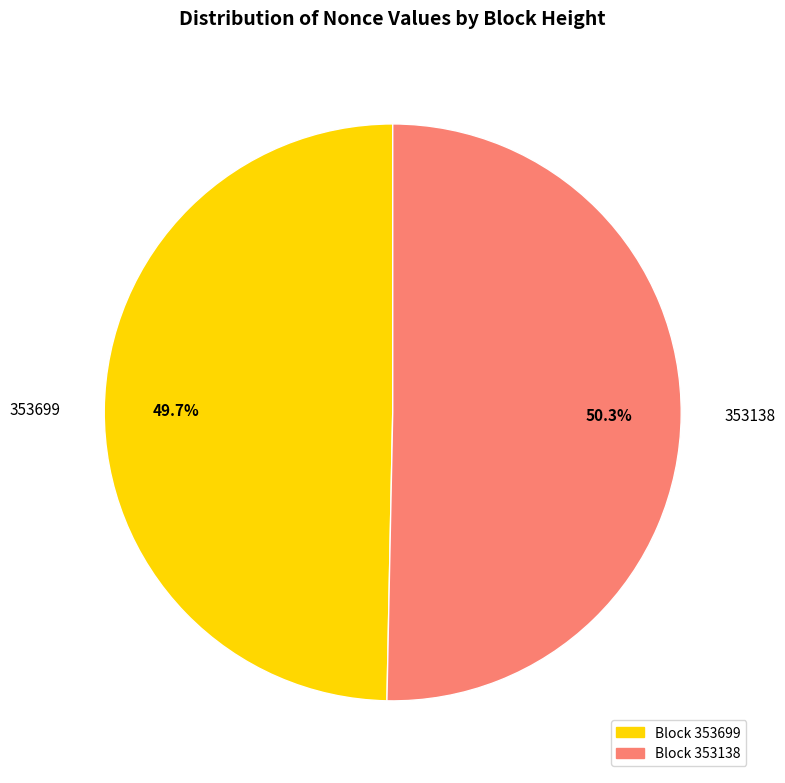

Which category accounts for the majority?

353138